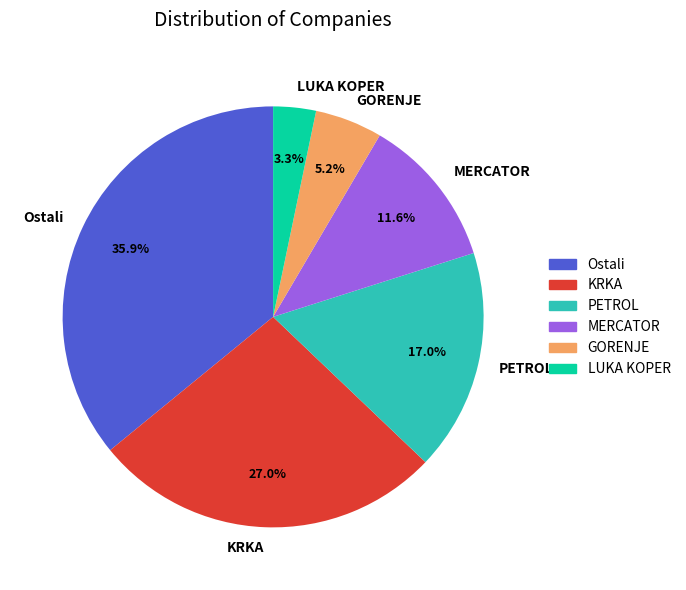

What percentage is the LUKA KOPER slice, to the nearest percent?

3%